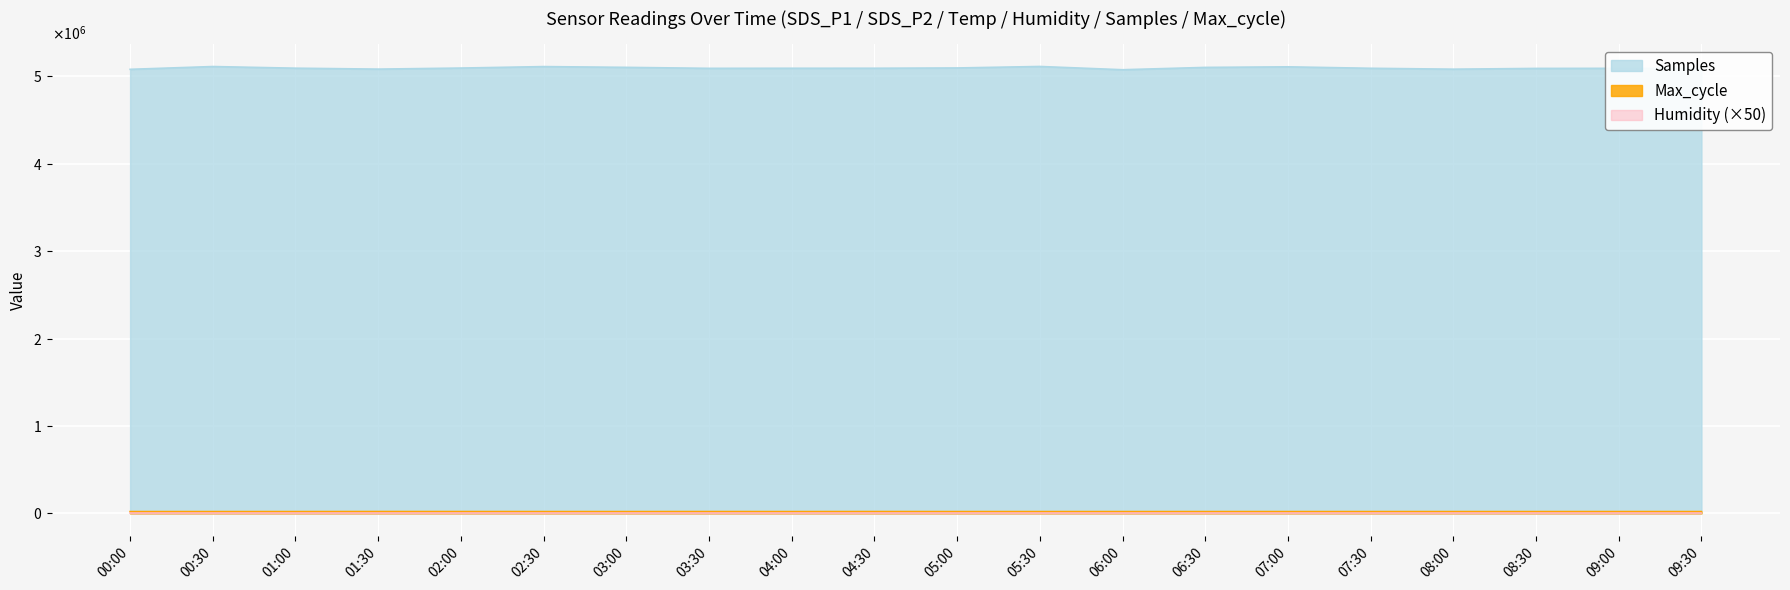

True or false: Temp has more than 0 interior local peaks.

False